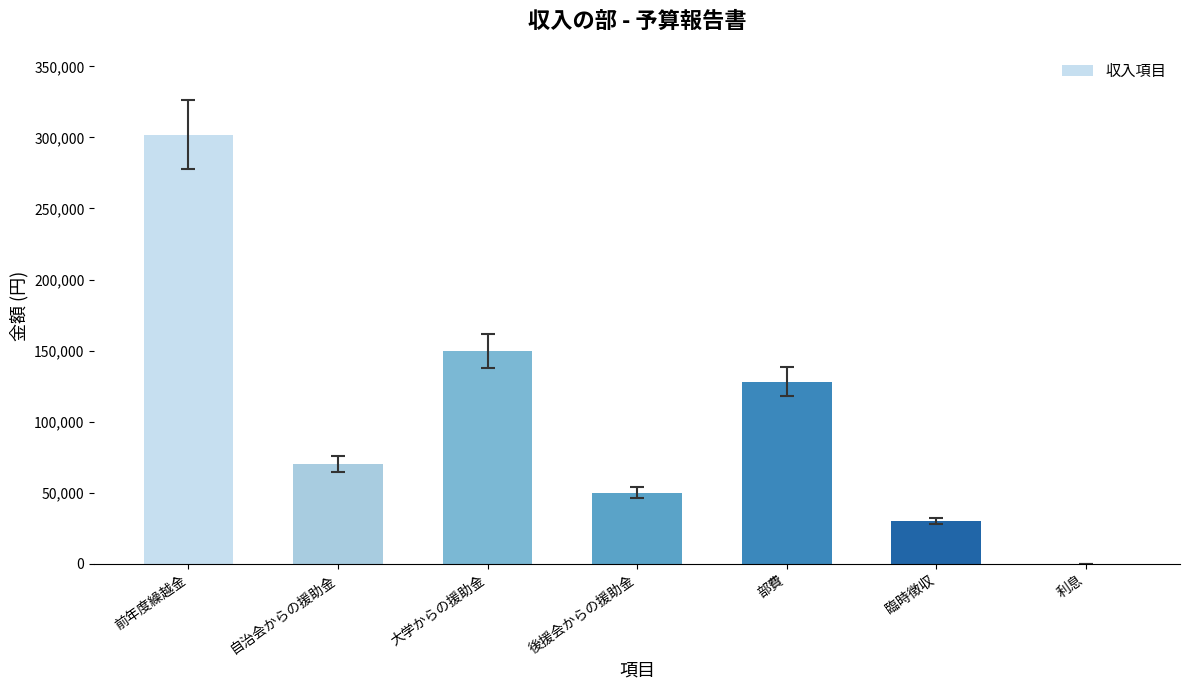

What is the sum of all values?

730012